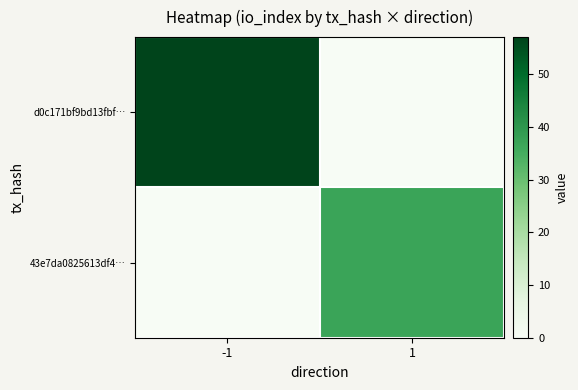

At how many categories does at least one series exceed 5?

2